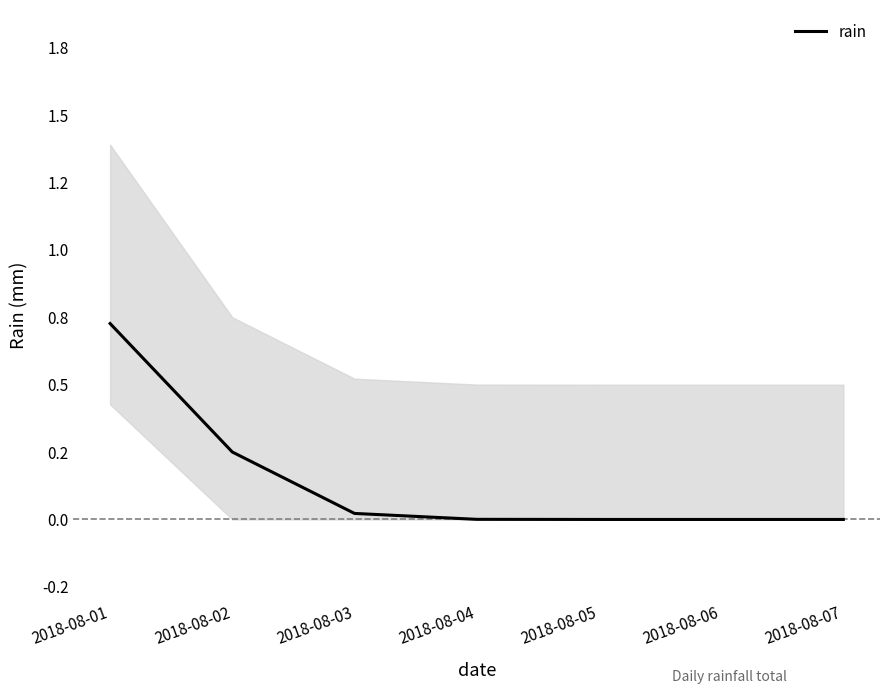

Rank the categories by value from highest to lowest.

2018-08-01, 2018-08-02, 2018-08-03, 2018-08-04, 2018-08-05, 2018-08-06, 2018-08-07